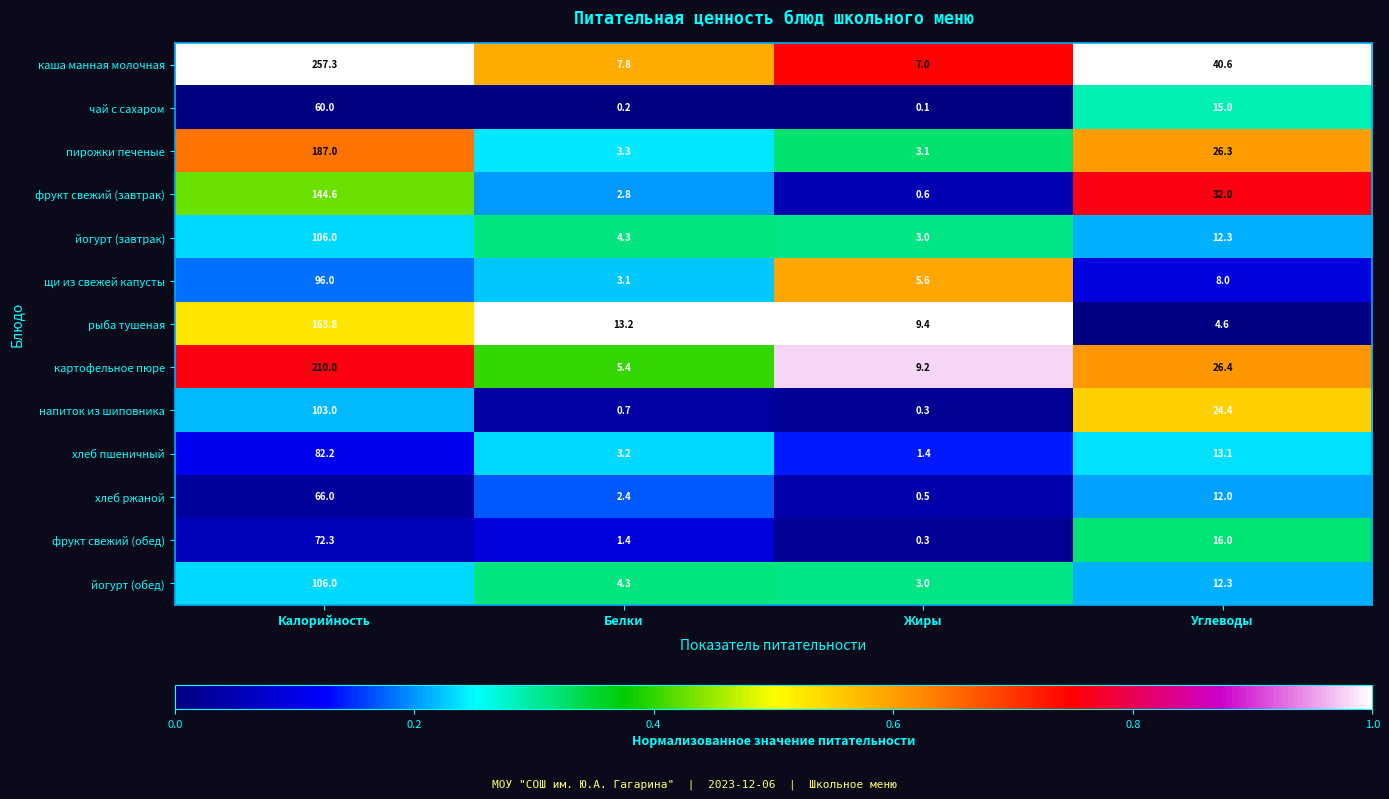

What is the average value of the чай с сахаром series?

18.8